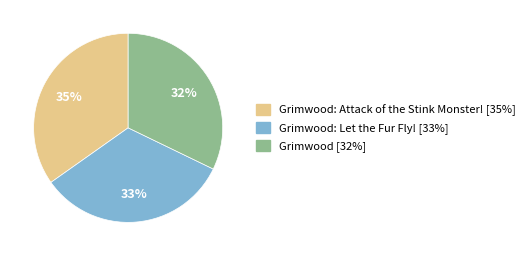

To the nearest percent, what is the difference between the largest and smallest slice percentages?

3%